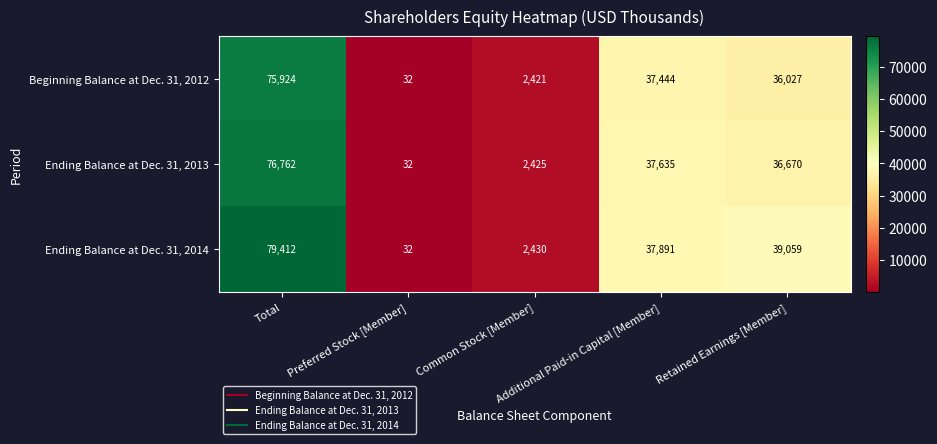

List the series in order of their peak value, highest first.

Ending Balance at Dec. 31, 2014, Ending Balance at Dec. 31, 2013, Beginning Balance at Dec. 31, 2012